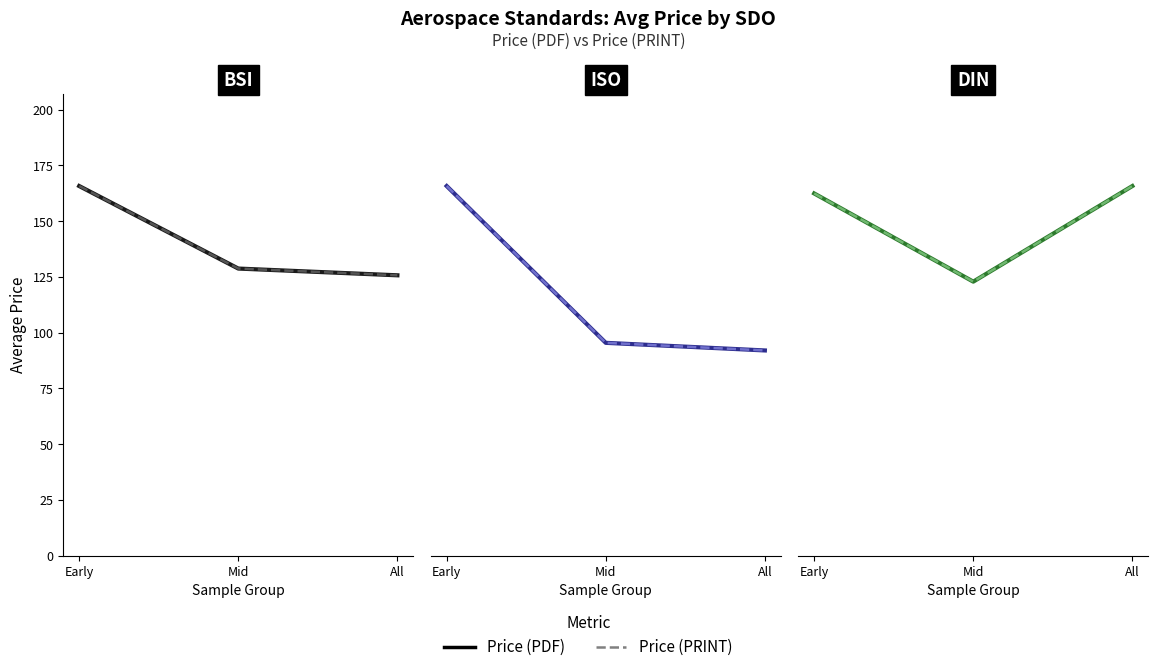

At which category is the sum across all series the highest?

All